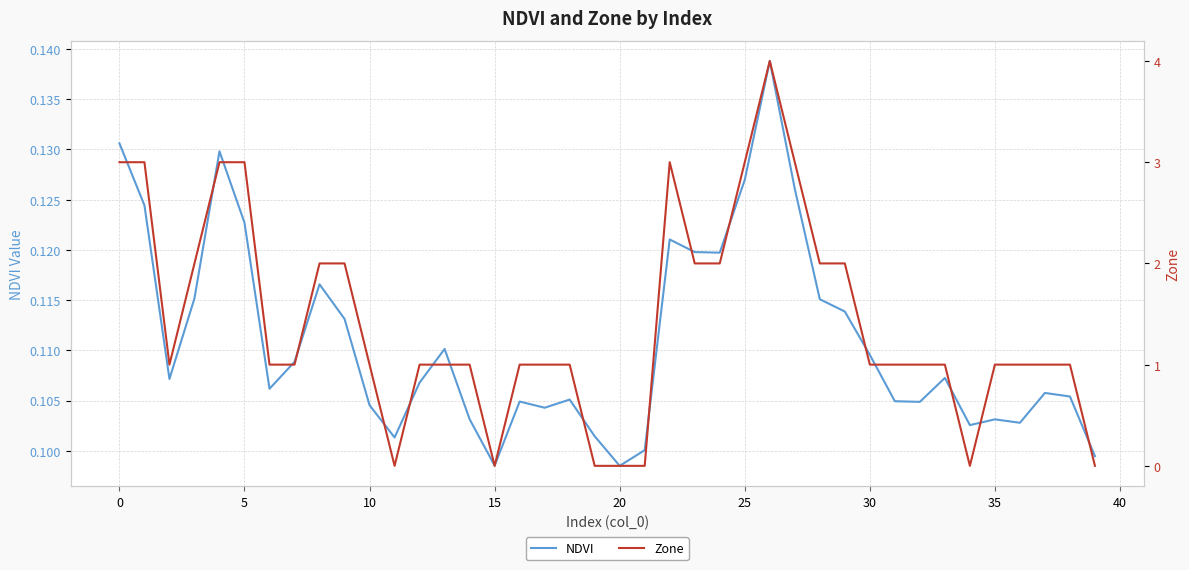

At how many categories does at least one series exceed 0?

40